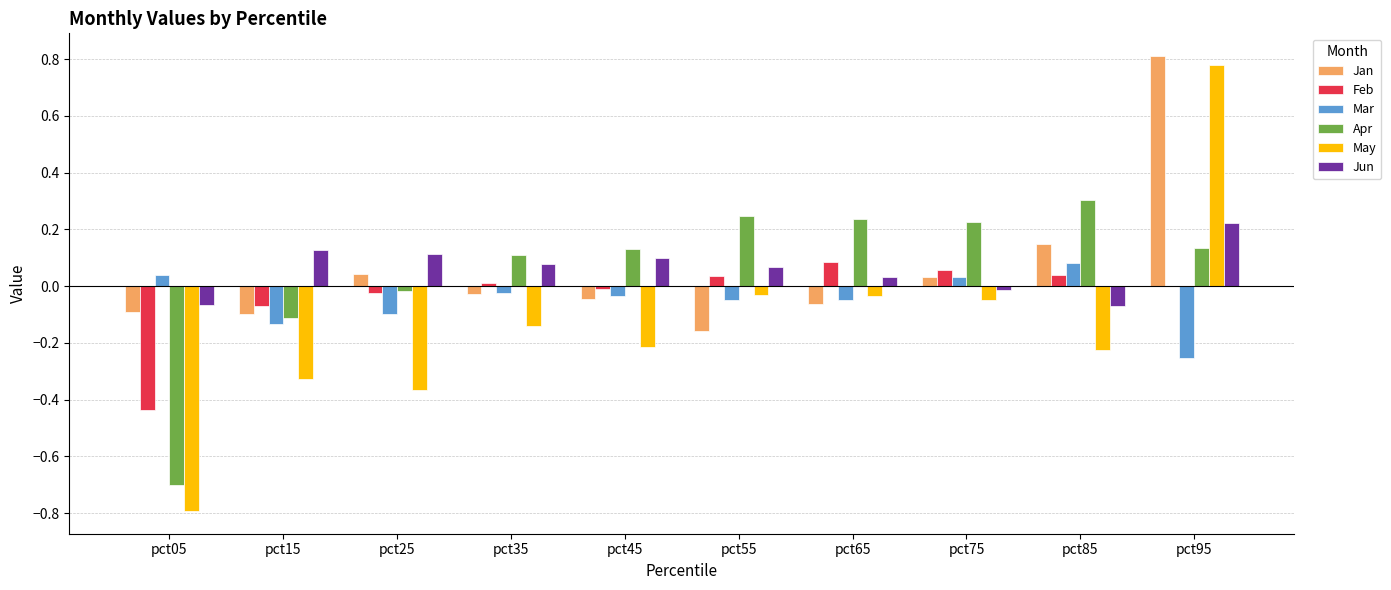

Count the number of data series in this chart.

6